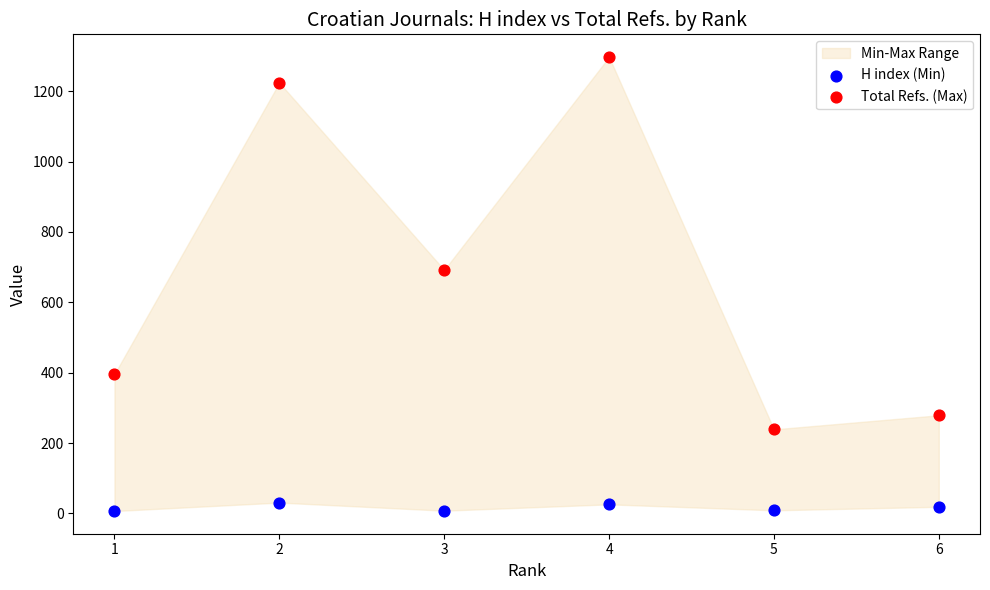

Which series contains the lowest Y value?

H index (Min)